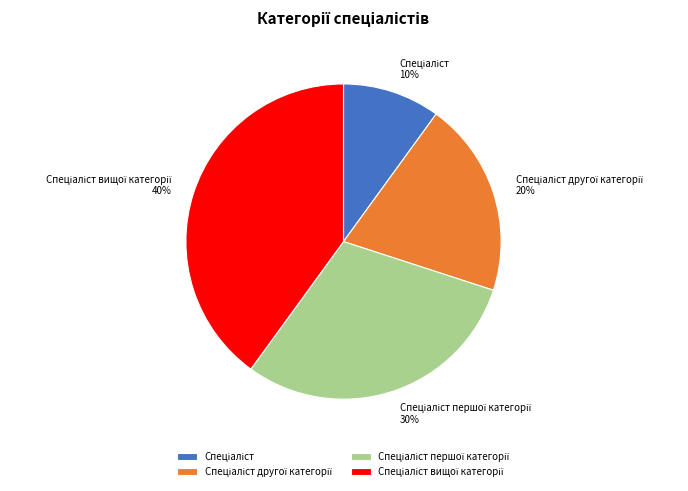

To the nearest percent, what is the difference between the largest and smallest slice percentages?

30%